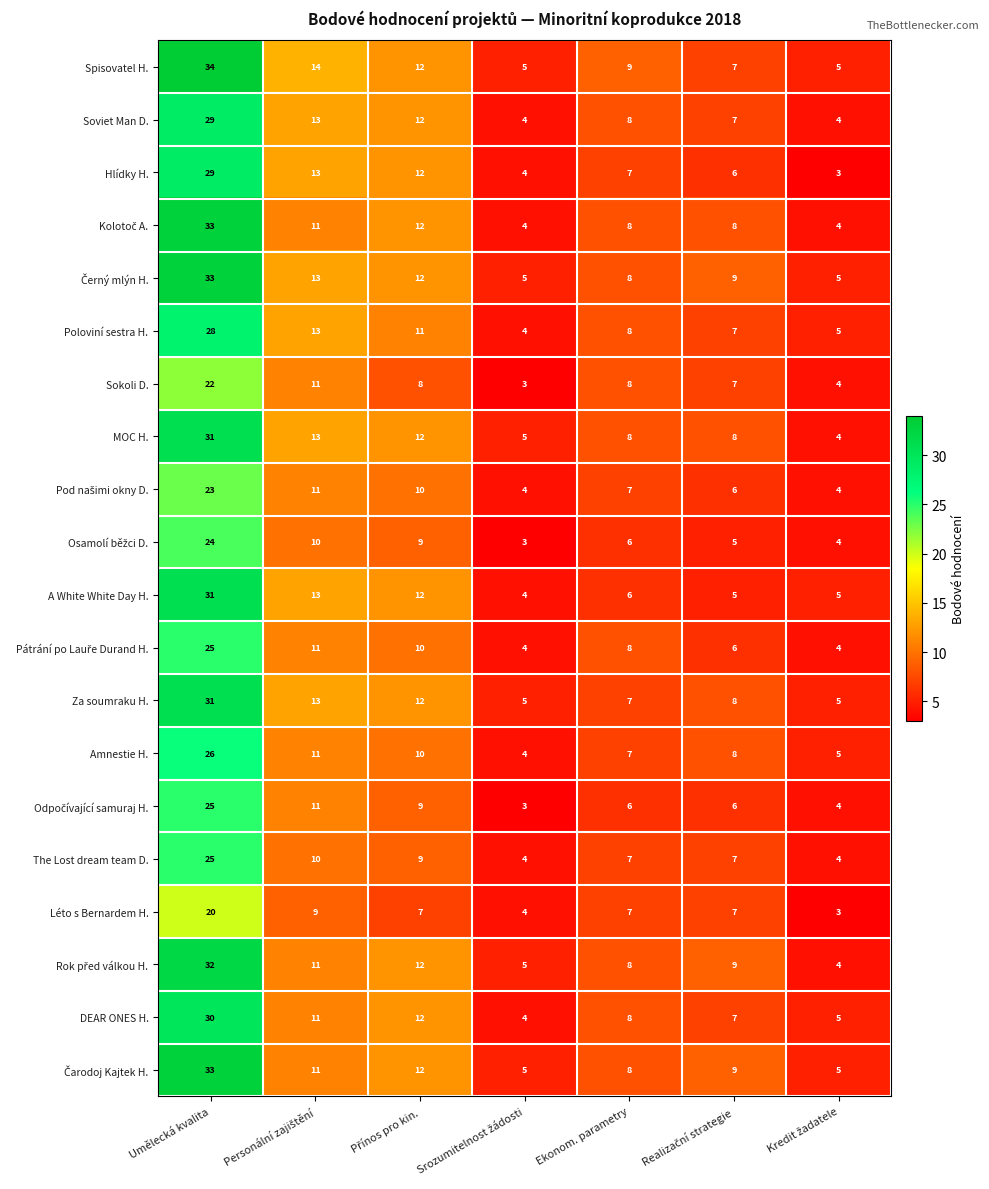

Which series has the largest total across all categories?

Spisovatel H.